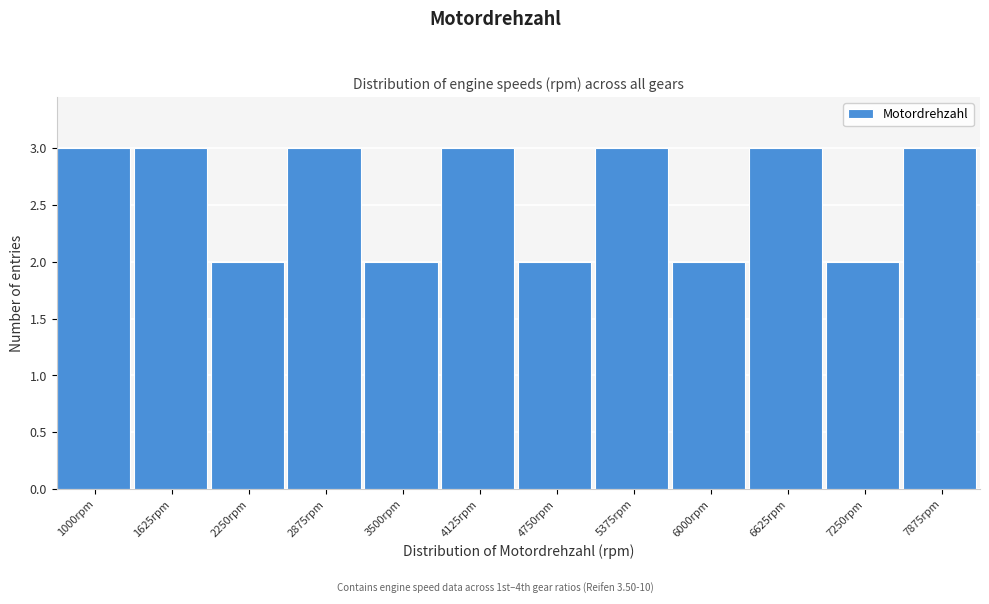

Reading left to right, what are all the values shown in this chart?

3	3	2	3	2	3	2	3	2	3	2	3